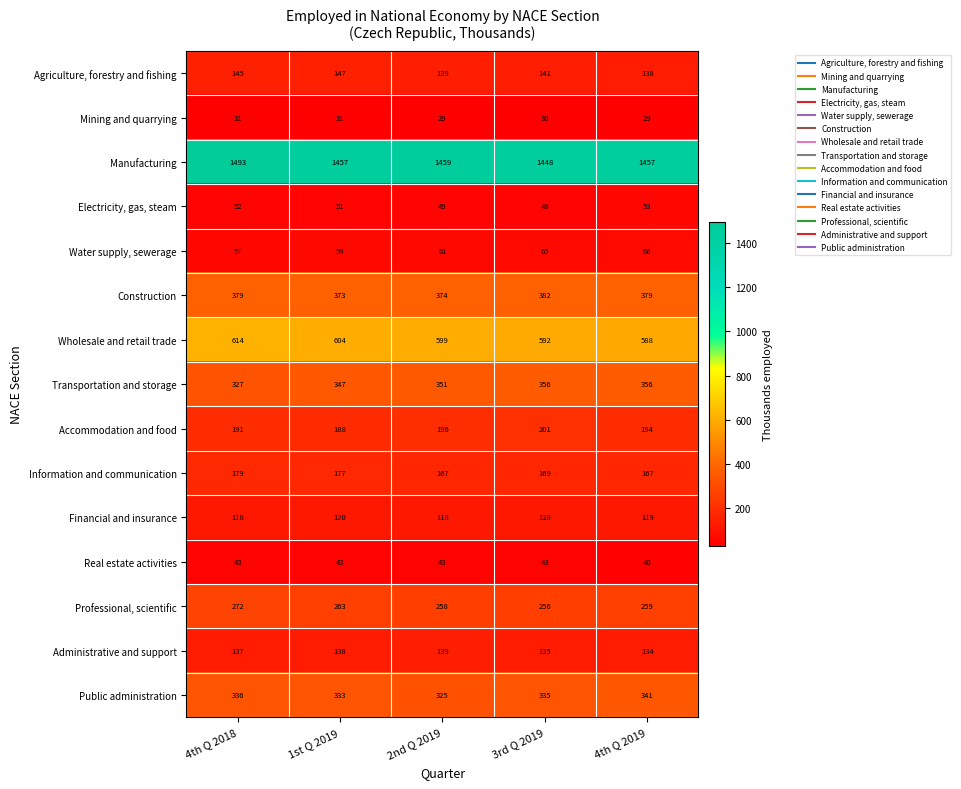

At which category is the sum across all series the highest?

4th Q 2018